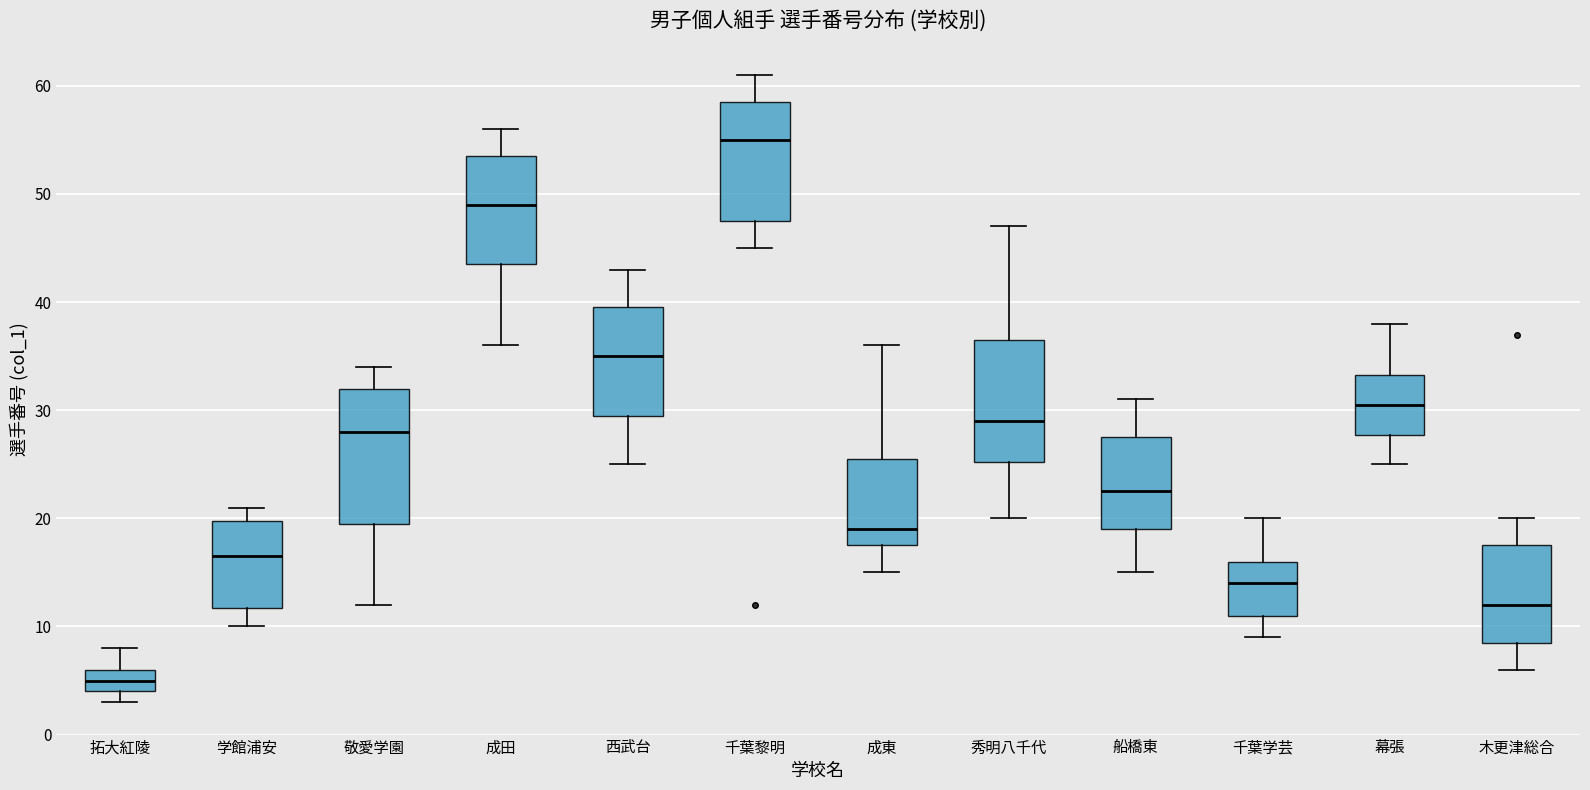

Which box's median line is the lowest?

拓大紅陵